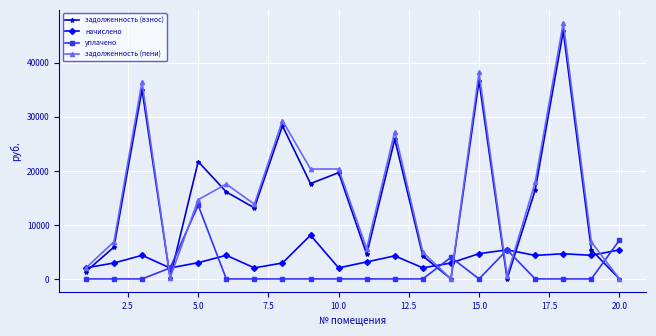

Which series ends up on top after the final intersection of задолженность (взнос) and начислено?

начислено